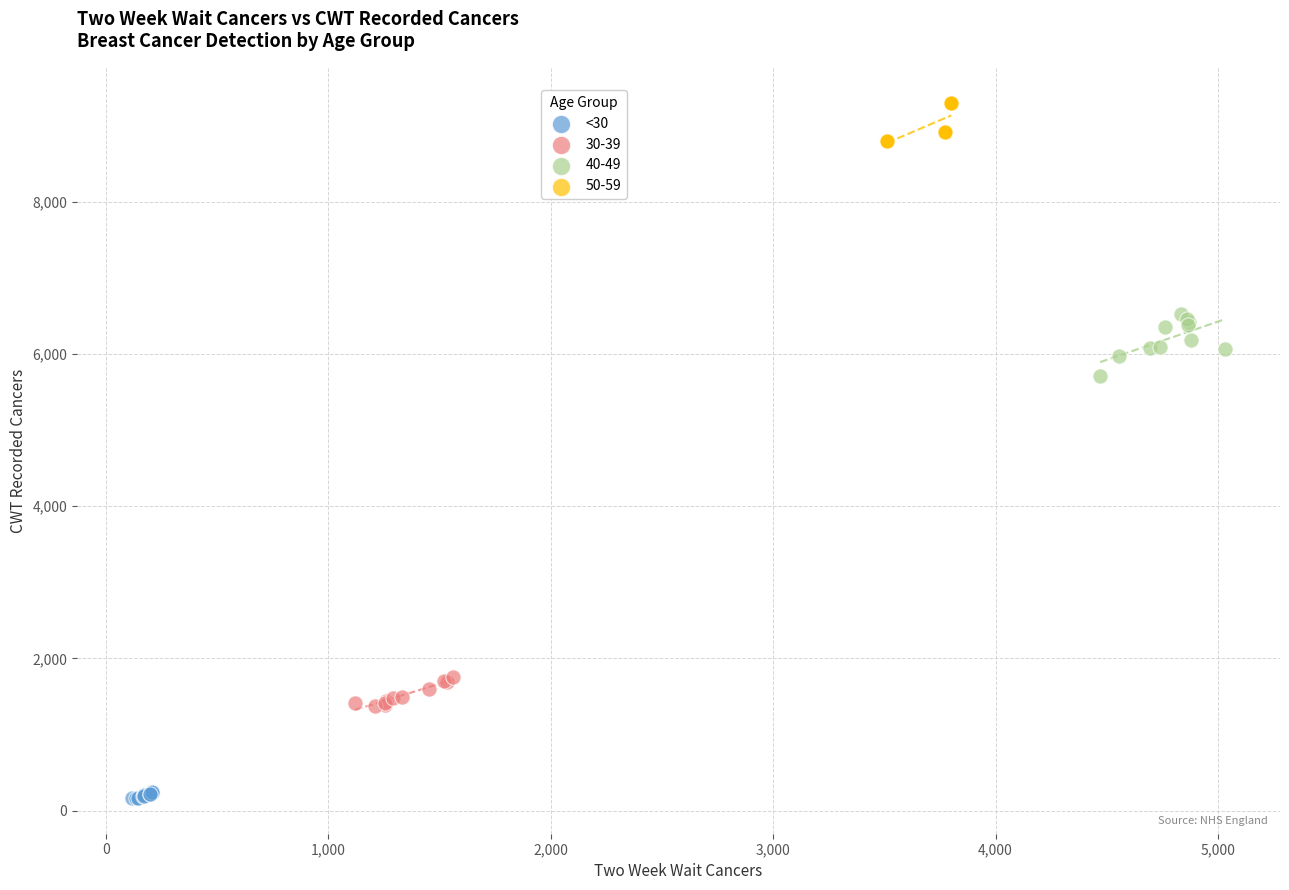

Which series reaches the maximum Y coordinate?

50-59